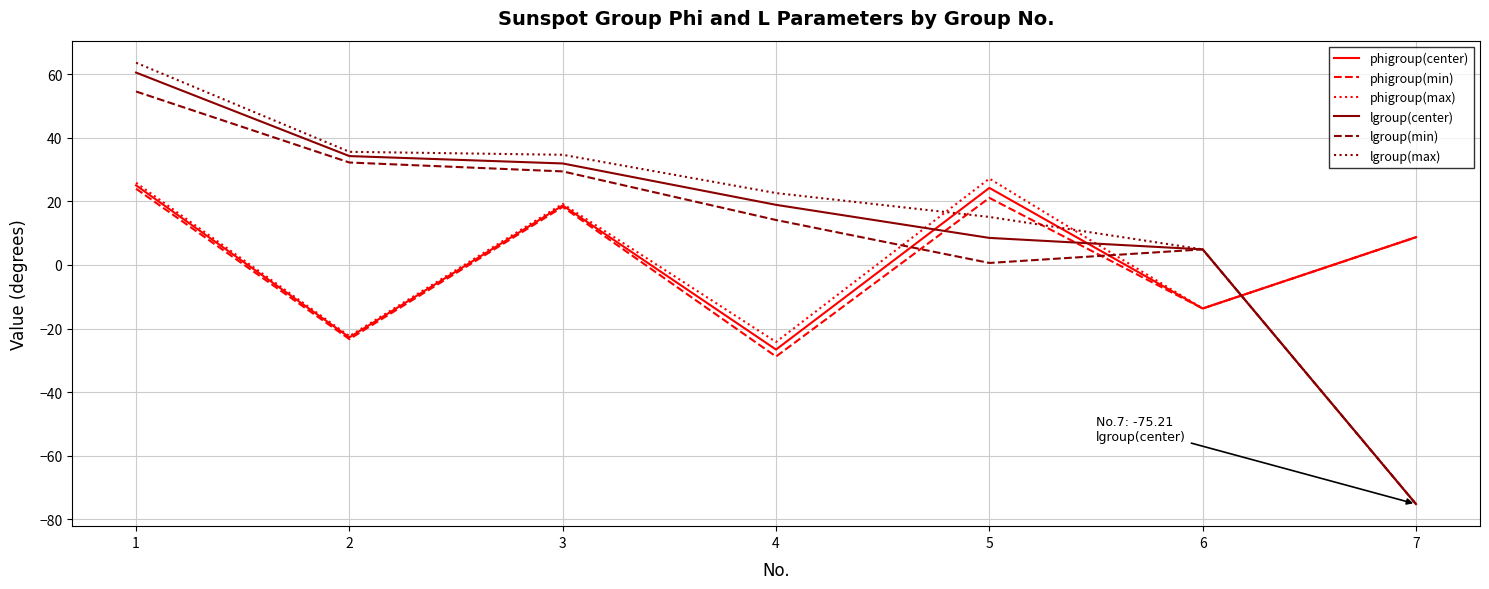

The lgroup(center) series shows 8.5 at 5. True or false?

True